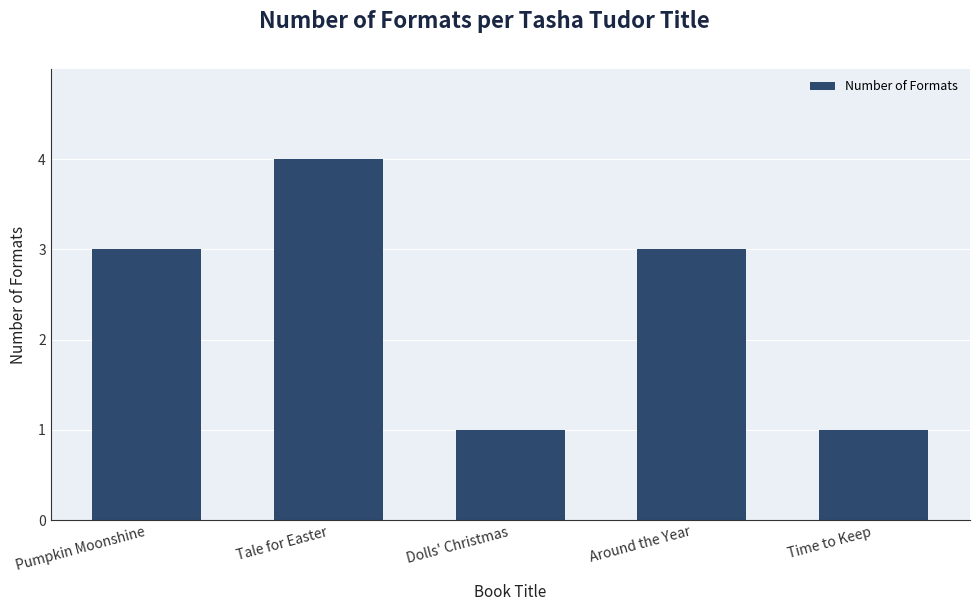

What position from the right is Time to Keep?

1